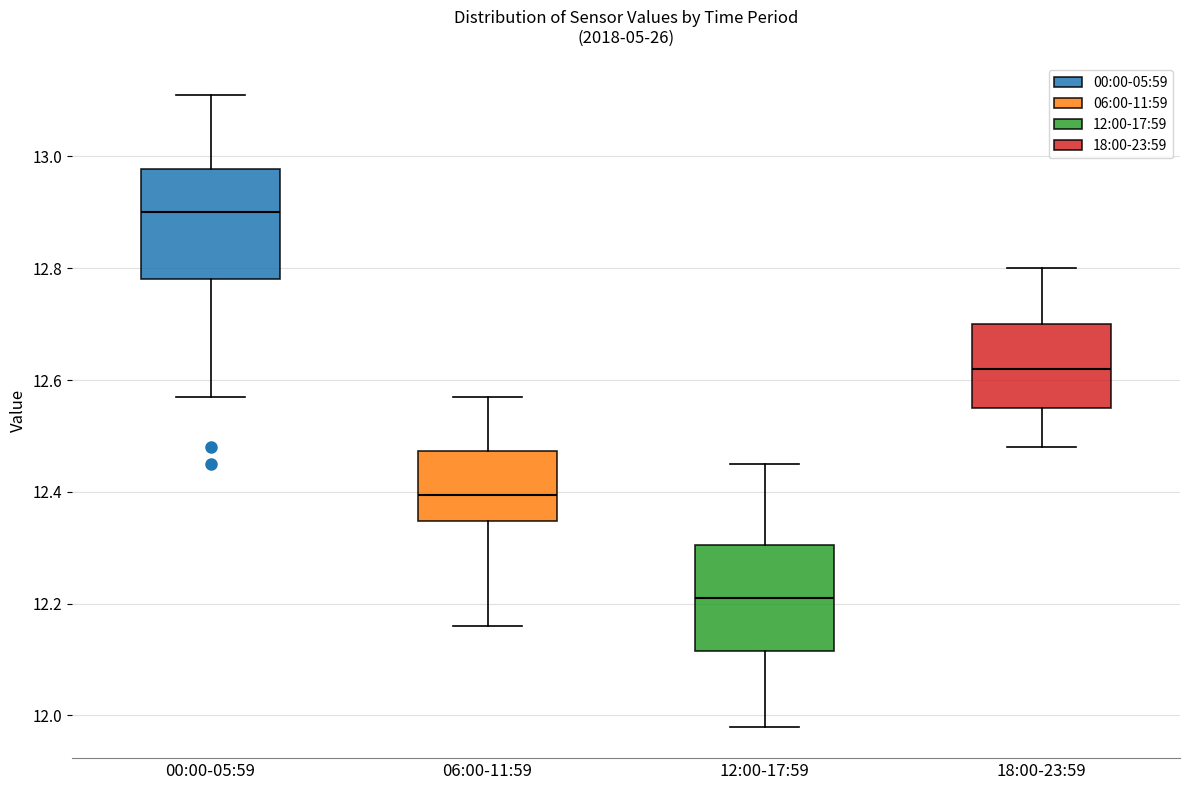

Where does the upper whisker of the box for 18:00-23:59 end on the y-axis? The values are not printed on the chart, so give them approximately, as read against the axis.

12.80